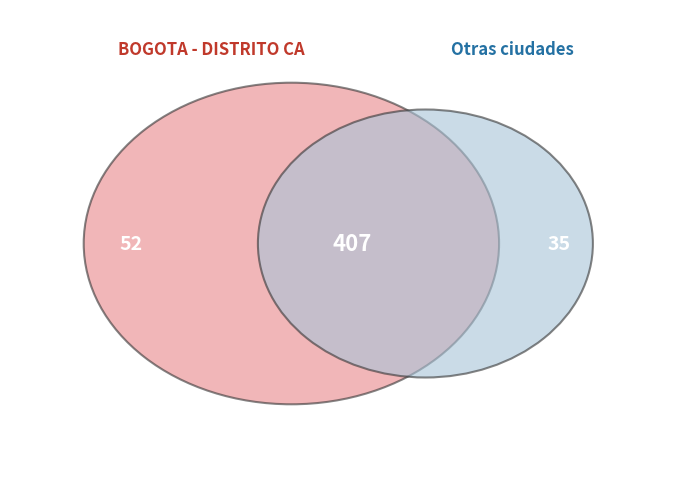

Which has a higher value, 774295 or 919702?

919702